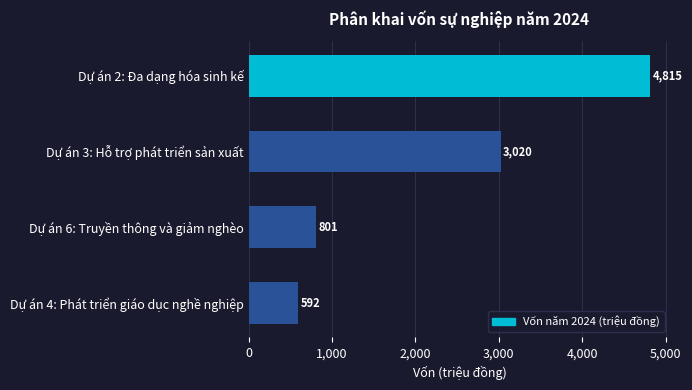

How many data points are less than 3020?

2